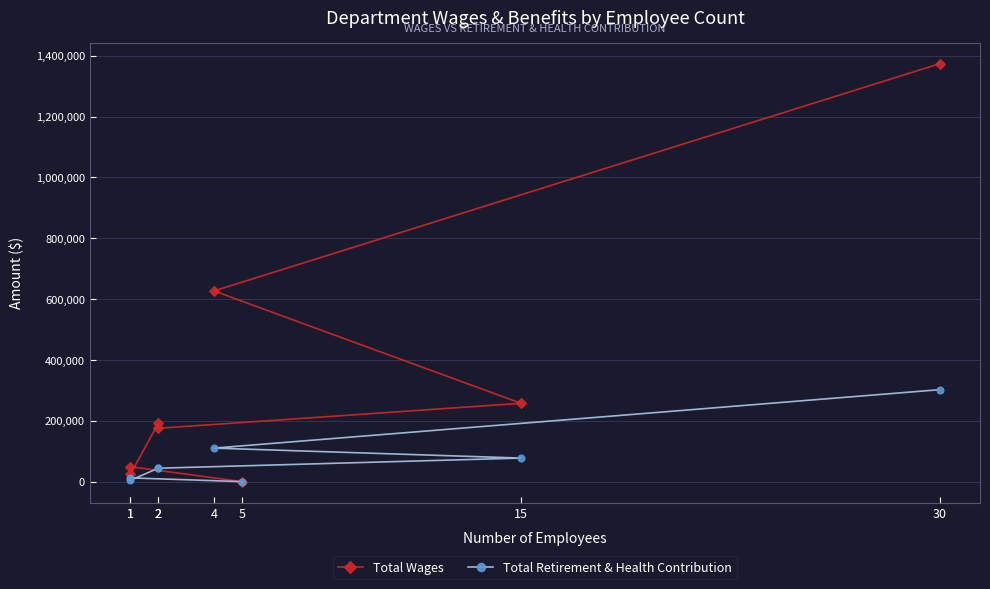

At which label does Total Retirement & Health Contribution reach its peak?

30